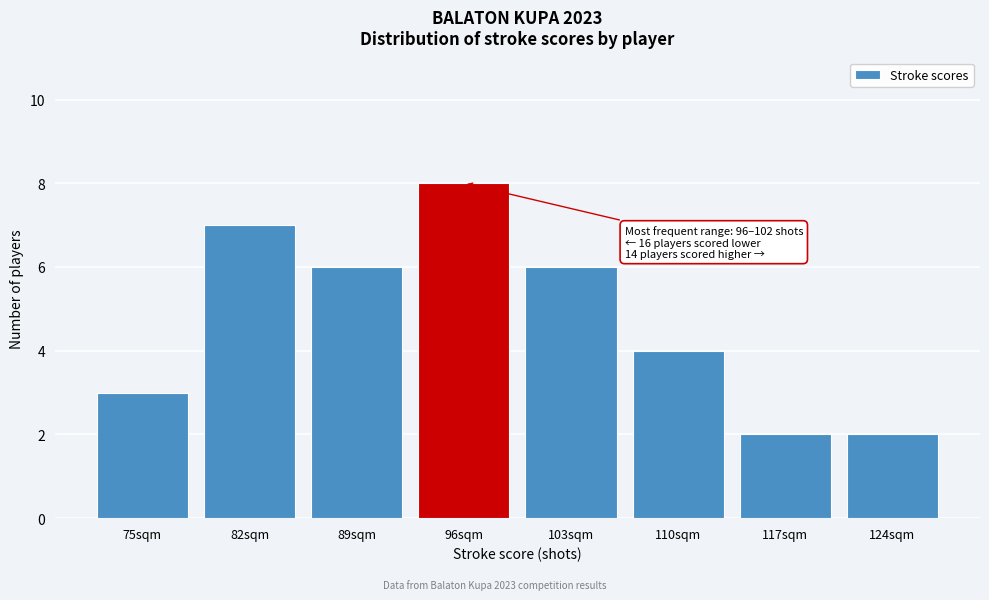

Reading right to left, transcribe all the data shown in this chart.

124sqm=2	117sqm=2	110sqm=4	103sqm=6	96sqm=8	89sqm=6	82sqm=7	75sqm=3